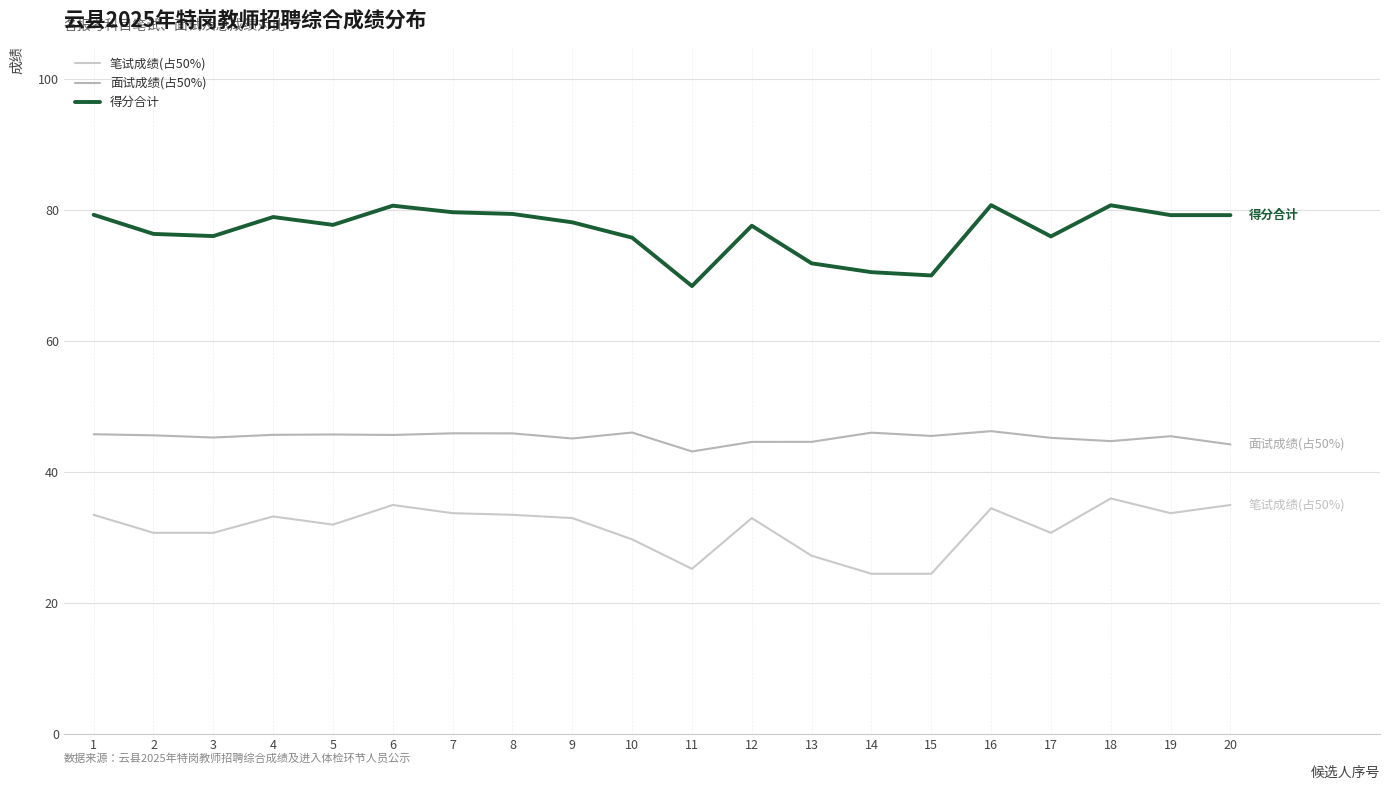

What is the highest value of the 笔试成绩(占50%) series?

36.0